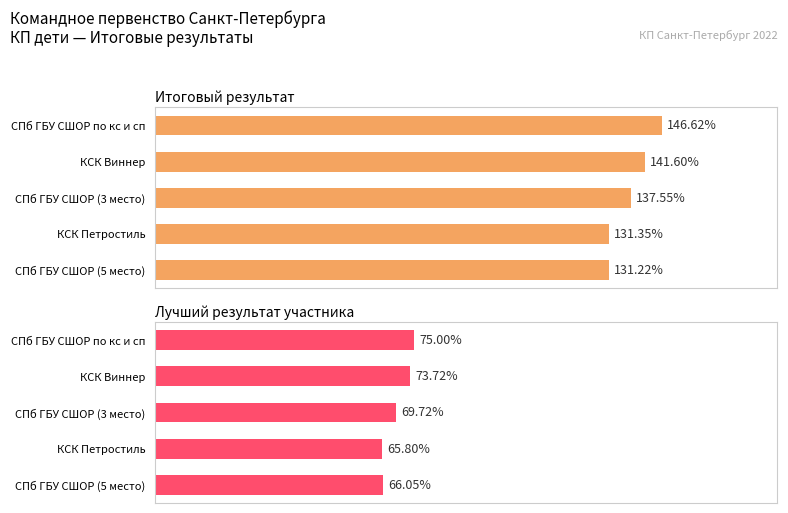

How many series are shown in this chart?

2